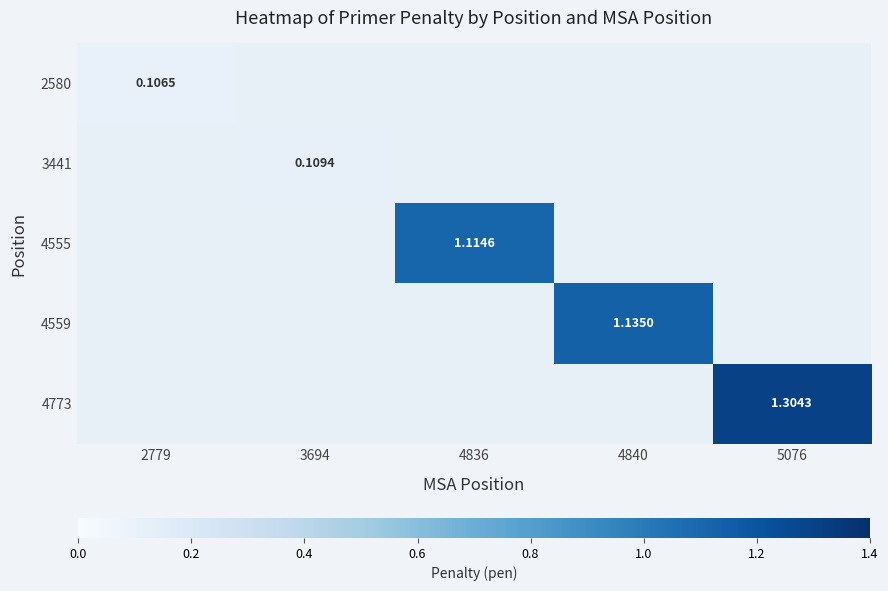

Is the value of 2580 at 5076 greater than the value of 4555 at 3694?

No